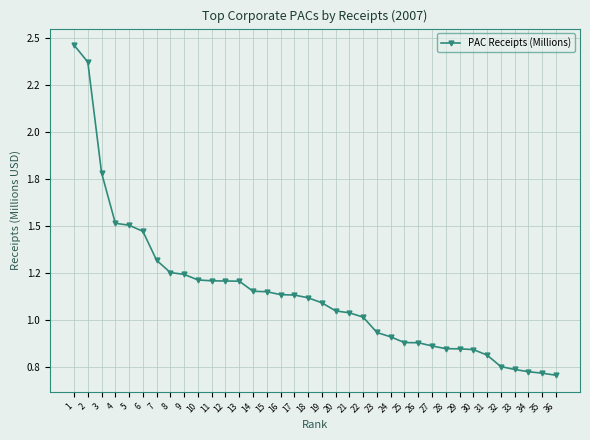

Is it true that the value at 14 is 0.5?

False